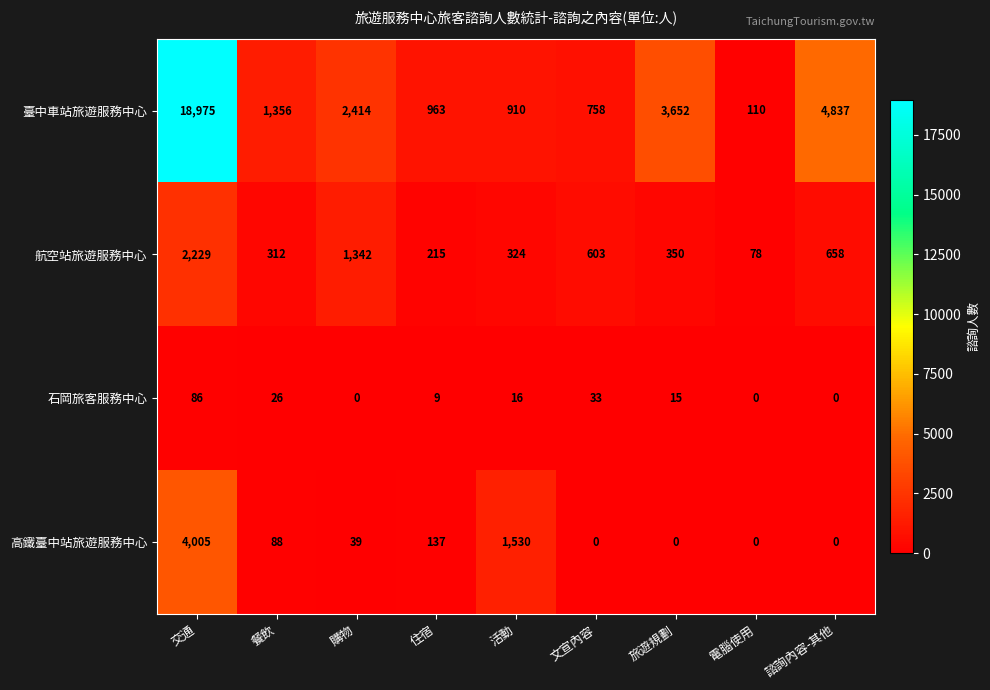

Which series has the widest spread of values?

臺中車站旅遊服務中心